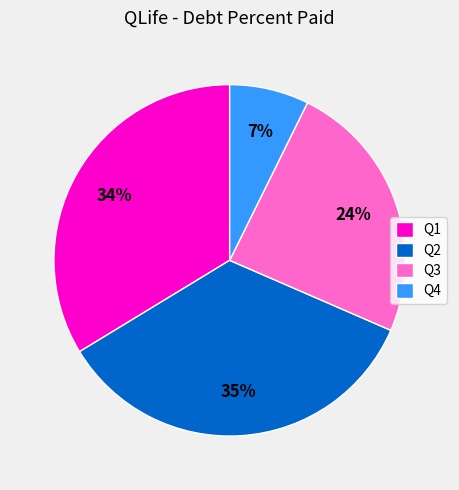

True or false: Q3 accounts for 17% of the total.

False